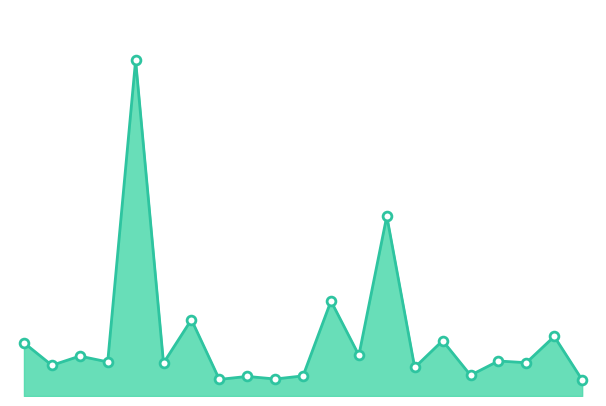

Is this an area chart (filled region under the line)?

Yes